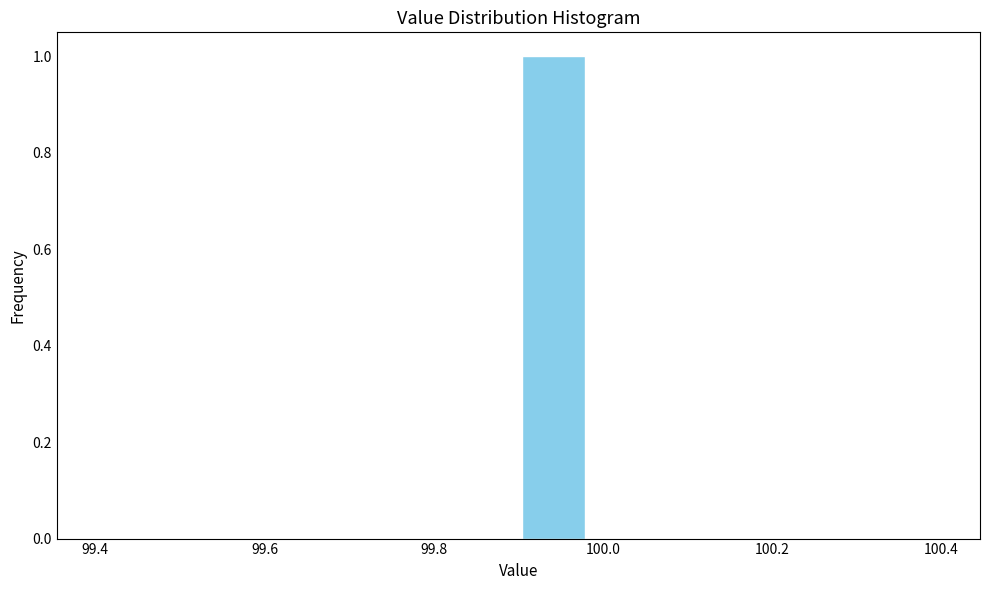

Reading left to right, transcribe this chart: for each bar, give the range it covers on the x-axis and its height. Neither the bar edges nor the heights are printed on the chart, so give them approximately, as read against the axes.

99.40 to 99.48: 0
99.48 to 99.56: 0
99.56 to 99.66: 0
99.66 to 99.74: 0
99.74 to 99.82: 0
99.82 to 99.90: 0
99.90 to 99.98: 1
99.98 to 100.06: 0
100.06 to 100.16: 0
100.16 to 100.24: 0
100.24 to 100.32: 0
100.32 to 100.40: 0